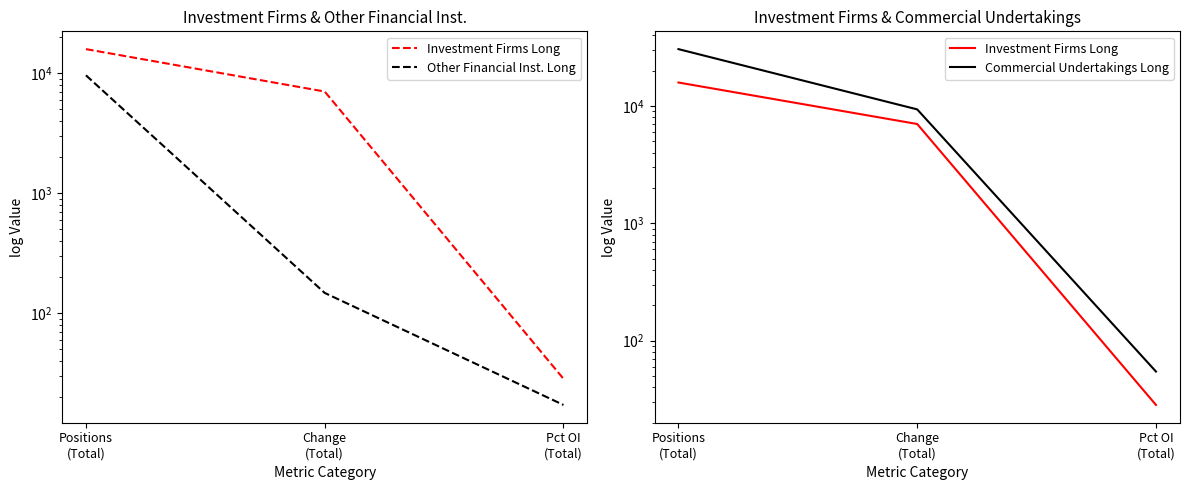

Does the chart display data point markers on the line(s)?

No